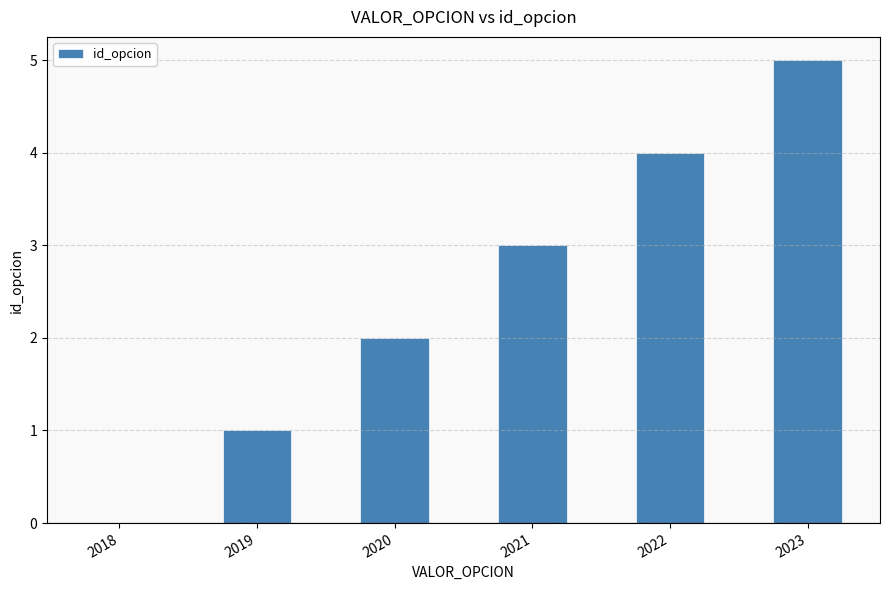

True or false: the data shows 0 at 2018.

True